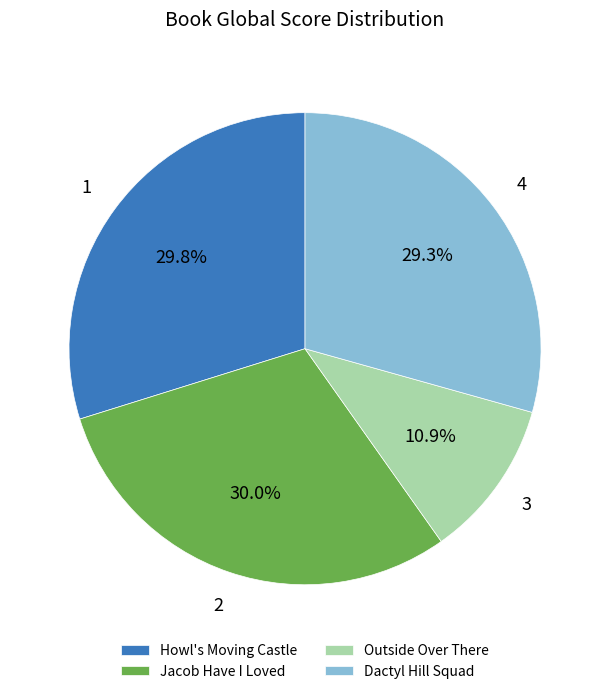

To the nearest percent, what is the difference between the Dactyl Hill Squad and Jacob Have I Loved slice percentages?

1%